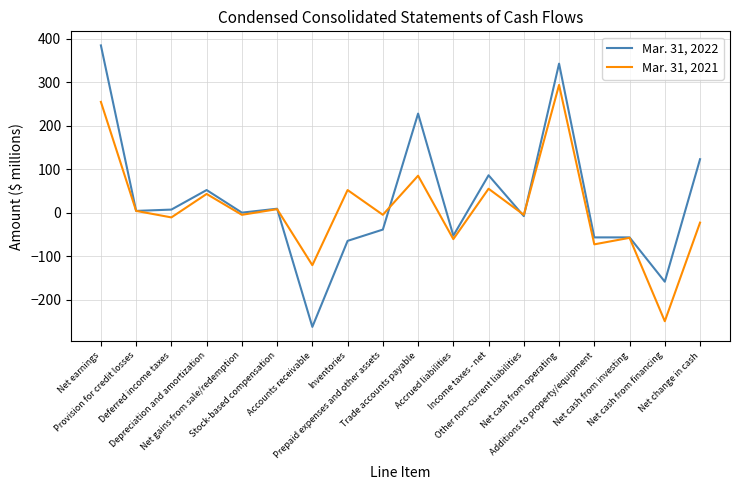

List the series in order of their peak value, lowest first.

Mar. 31, 2021, Mar. 31, 2022